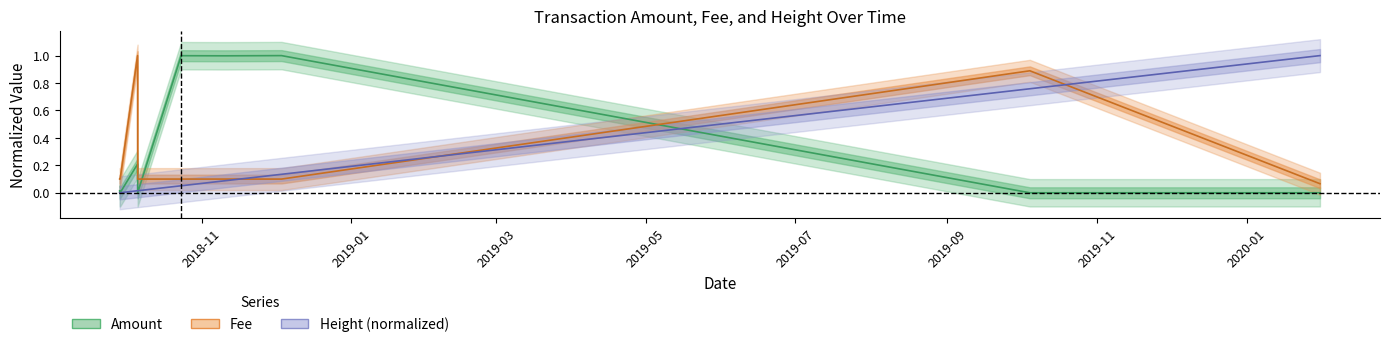

What is the difference between the maximum and minimum values in the fee series?

0.9